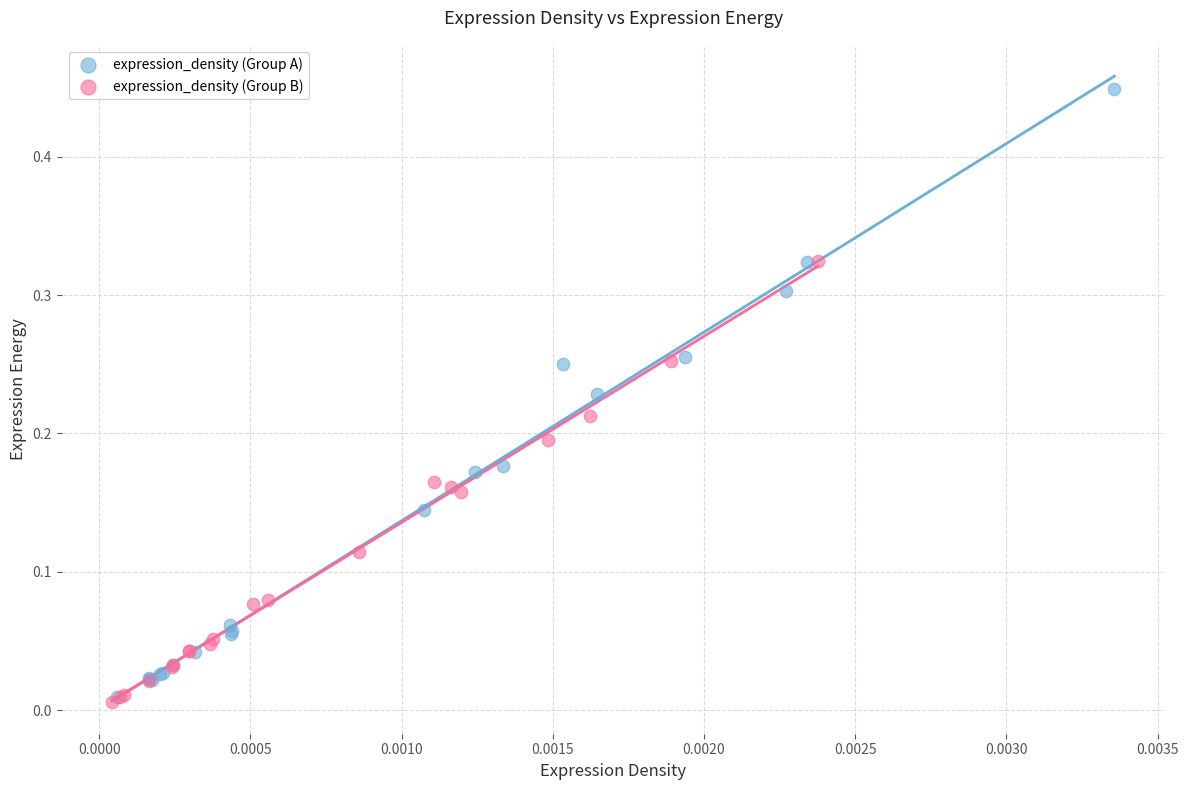

What are all the series names shown in the legend?

expression_density (Group A), expression_density (Group B)